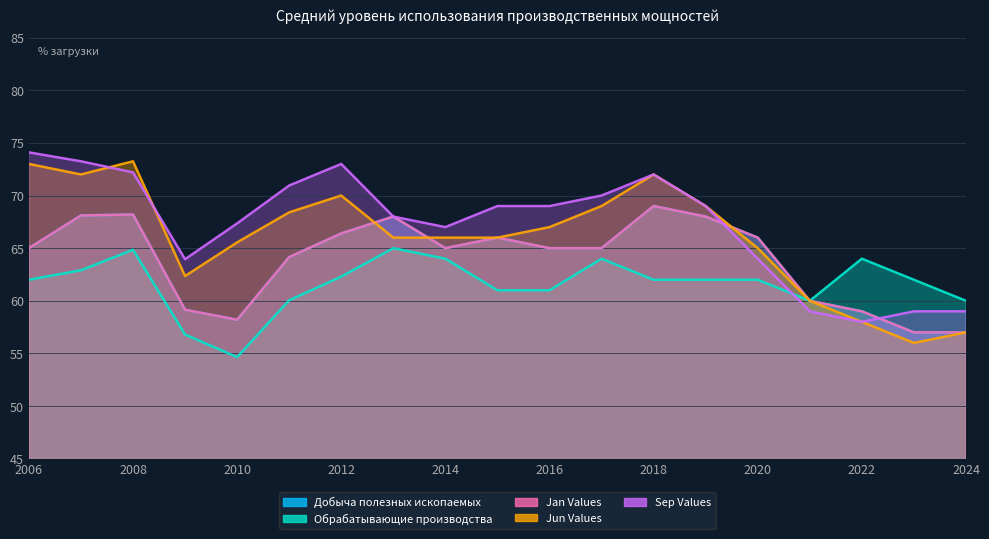

What is the value of the Добыча полезных ископаемых point at the 14th from the left?

68.0